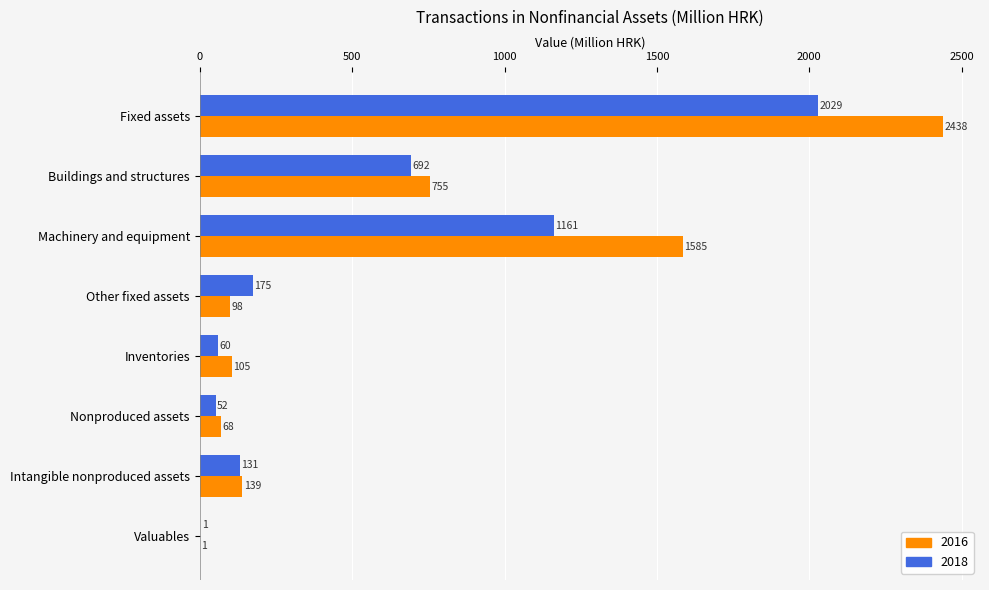

What is the highest value of the 2016 series?

2438.1